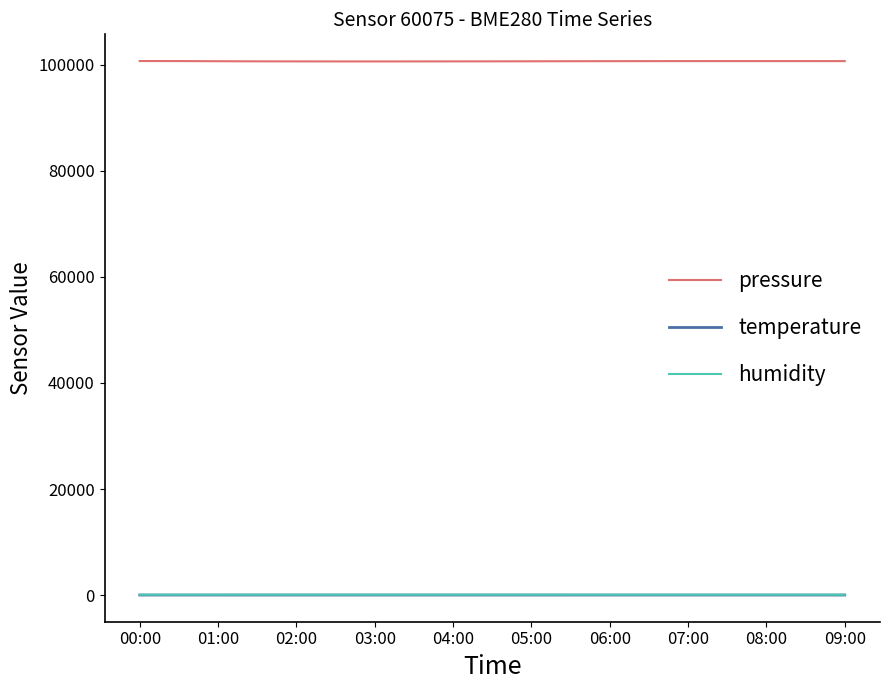

What is the greatest value displayed?

100683.8